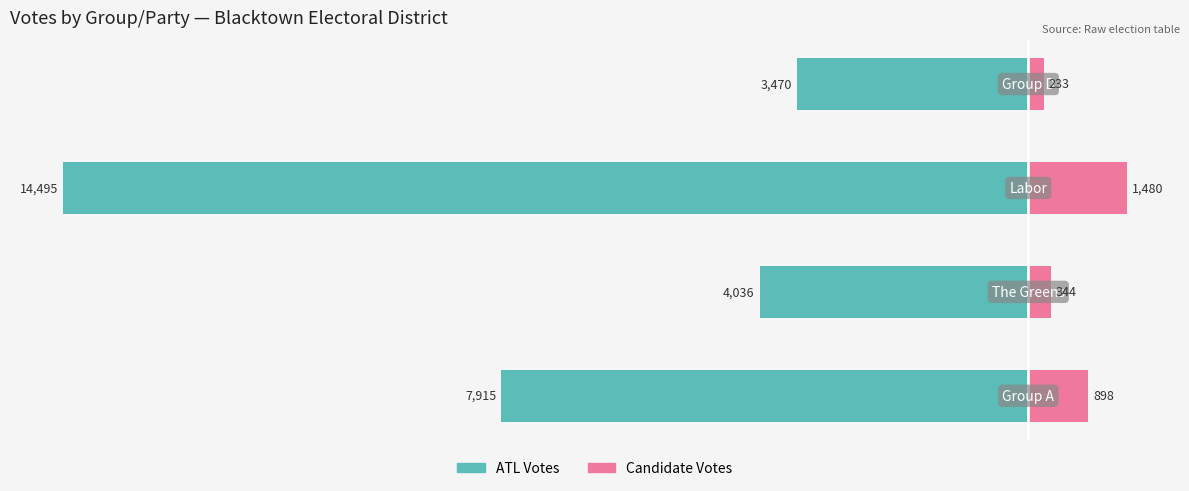

Which series has the largest range (max minus min)?

ATL Votes